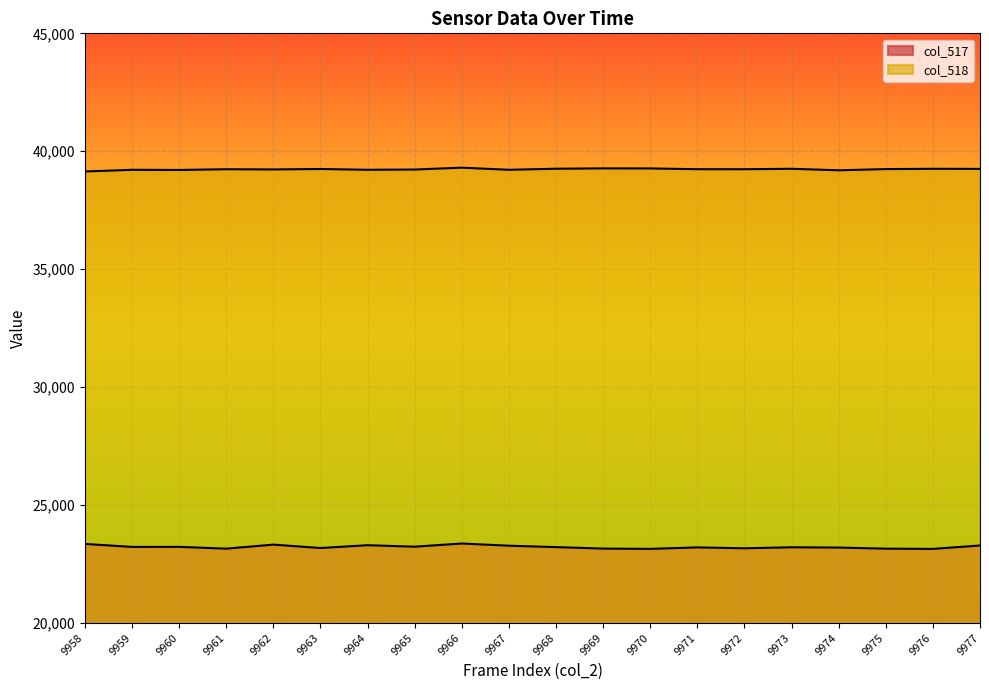

Between 9964 and 9960, which is larger?

9964